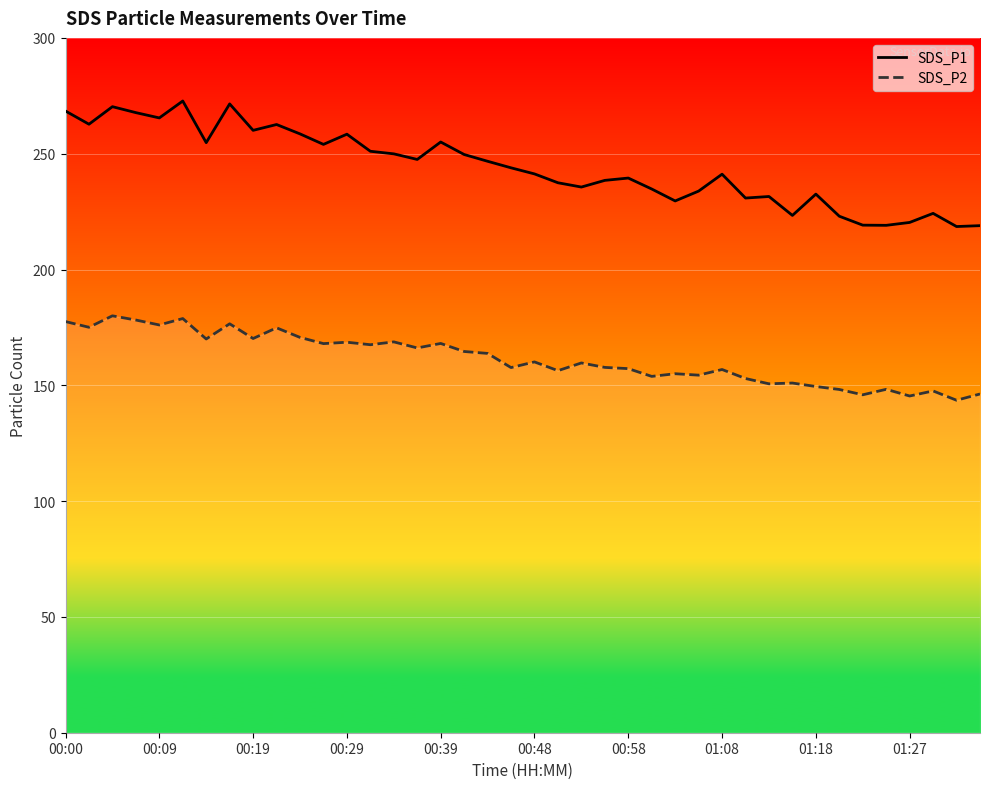

True or false: SDS_P1 and SDS_P2 intersect in this chart.

False